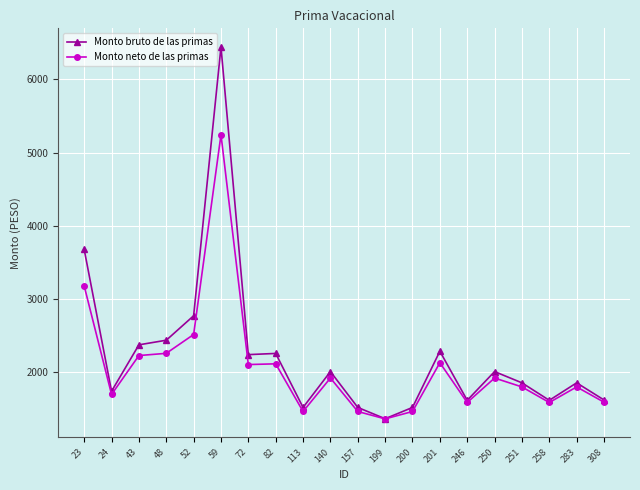

At which label does Monto bruto de las primas reach its minimum?

199